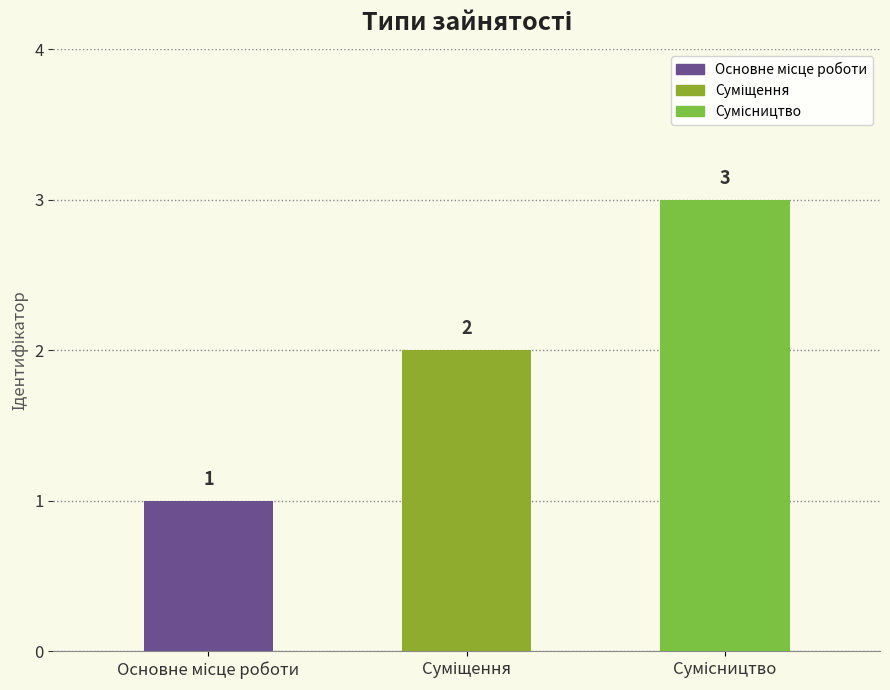

List the labels in order of value, largest first.

Сумісництво, Суміщення, Основне місце роботи